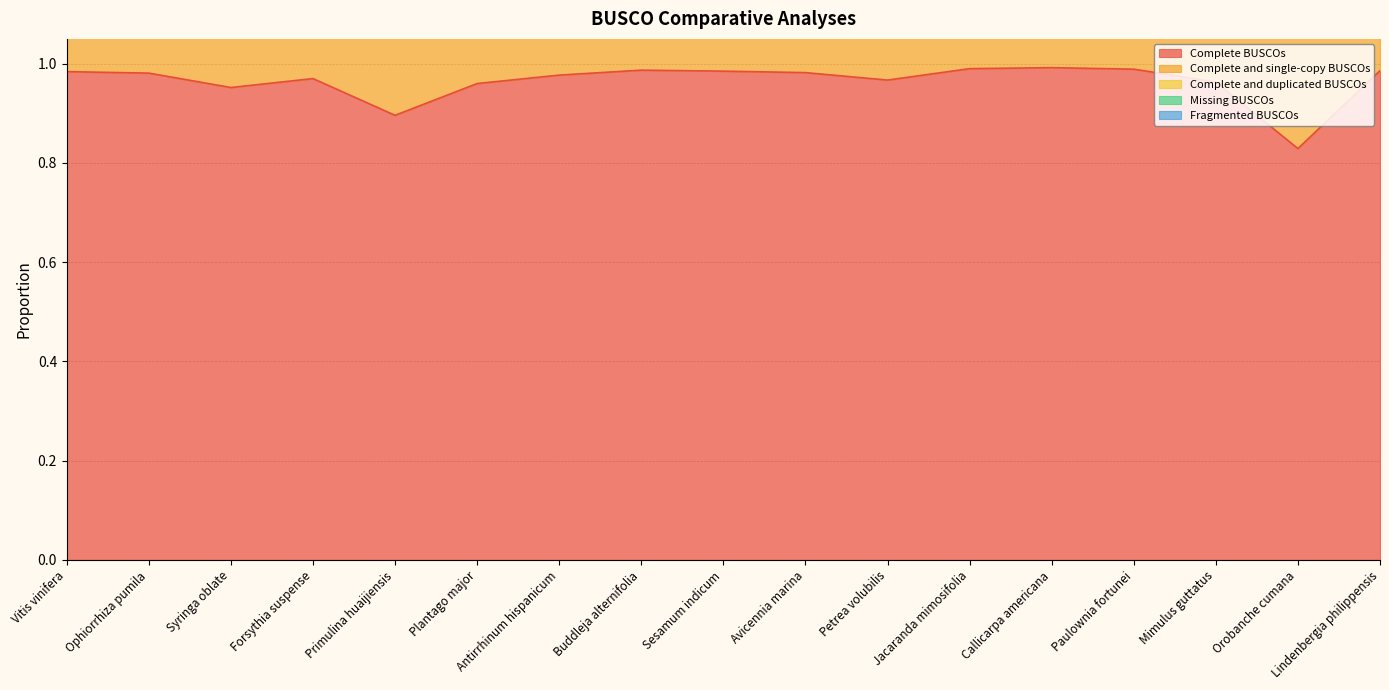

At which label does Complete and single-copy BUSCOs reach its peak?

Vitis vinifera